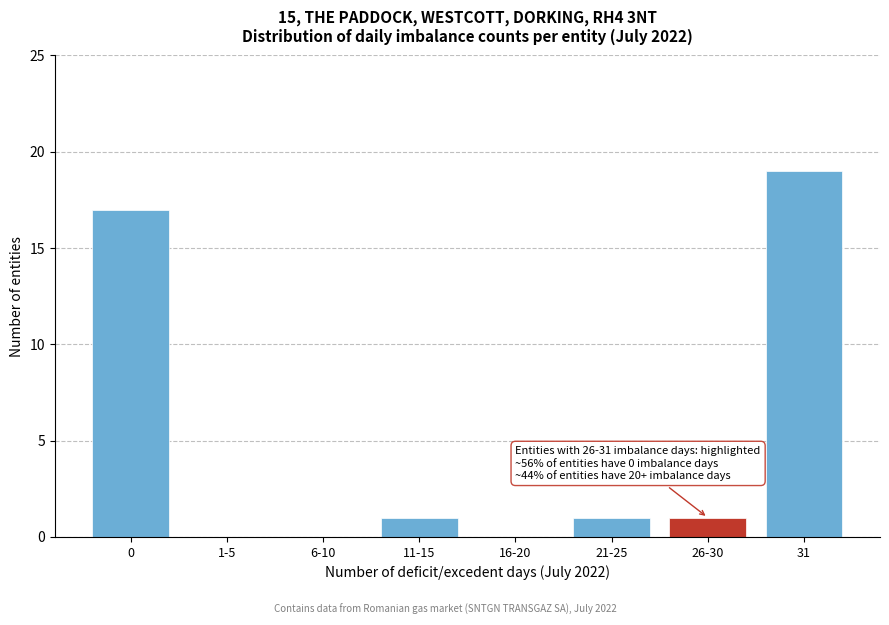

Reading left to right, transcribe all the data shown in this chart.

0=17	1-5=0	6-10=0	11-15=1	16-20=0	21-25=1	26-30=1	31=19